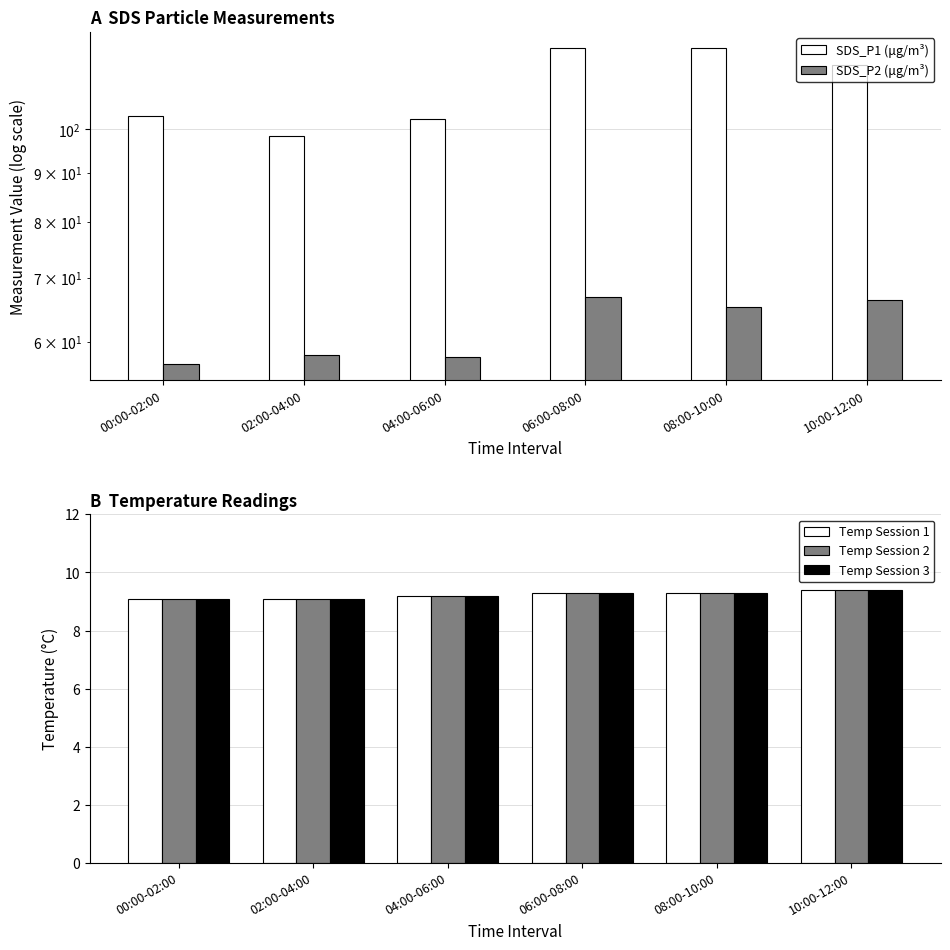

Where is Temp (°C) - T2 nearest to the value 9?

00:00-02:00